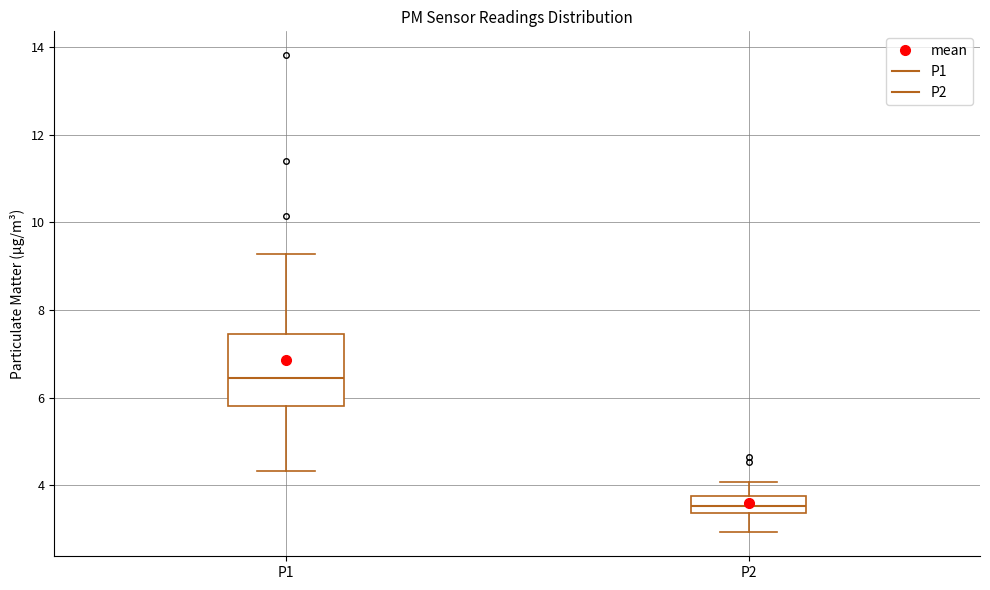

Which box is the tallest, from its lower edge to its upper edge?

P1